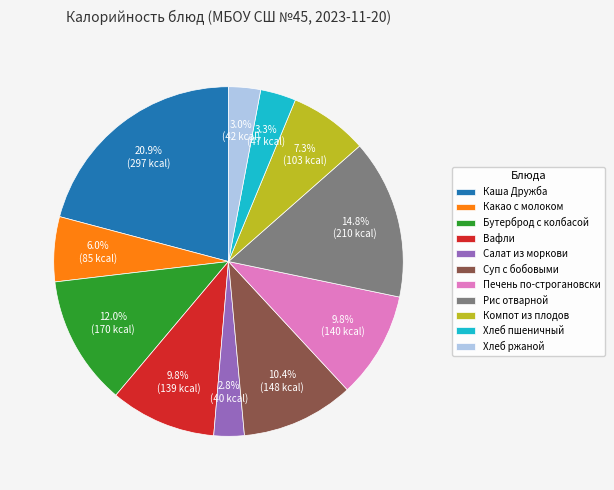

Does Бутерброд с колбасой represent more than half of the total?

No